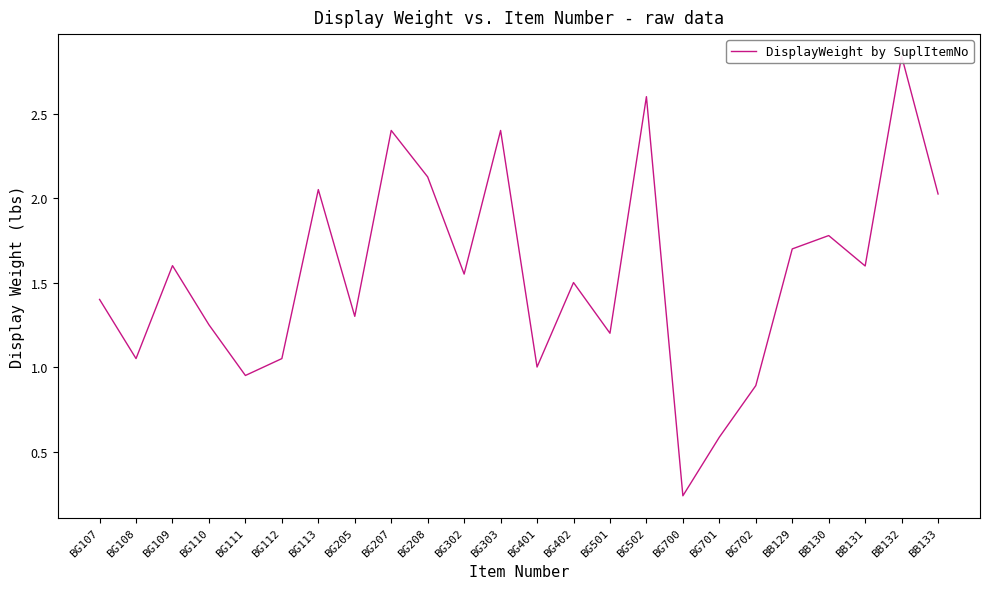

At which category does the chart reach its peak across all series?

BB132